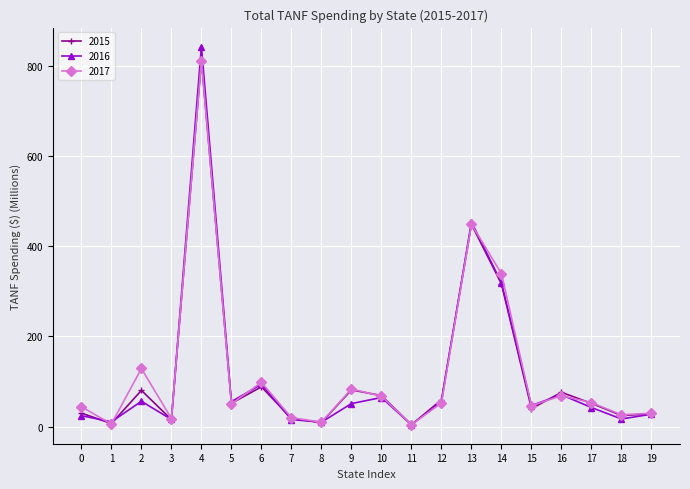

What is the value of the 2015 point at the 18th from the left?

51.5